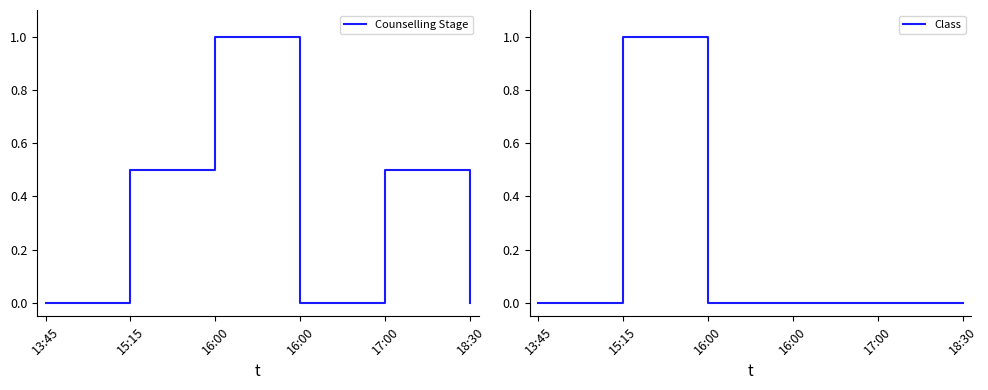

What is the label of the 4th point from the left?

16:00